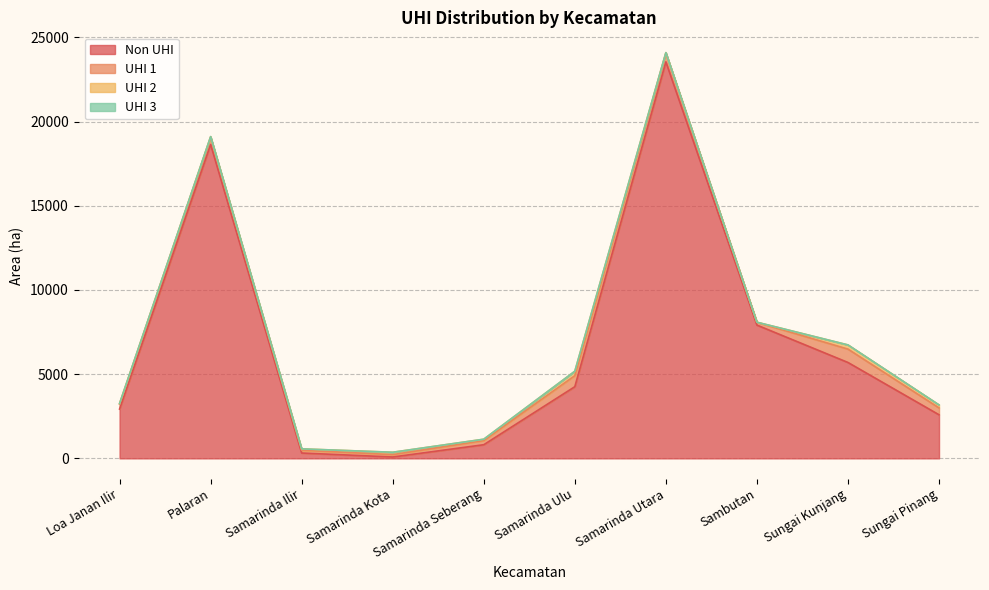

What is the minimum value for Non UHI?

80.8